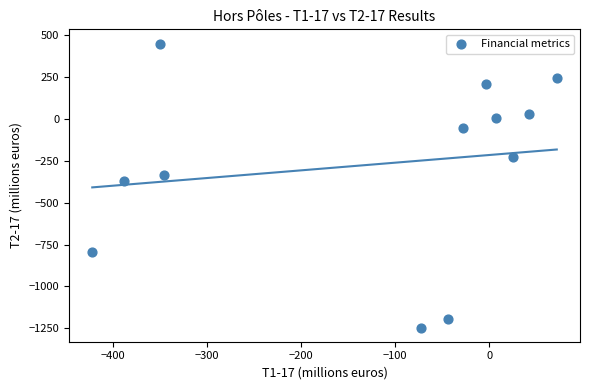

What is the range of X values (max minus min)?

494